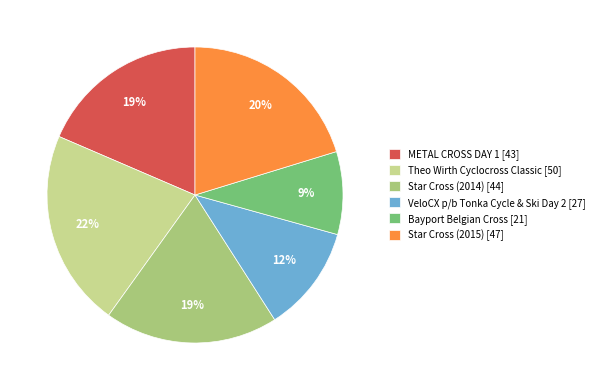

Which has a higher value, Star Cross (2014) or VeloCX p/b Tonka Cycle & Ski Day 2?

Star Cross (2014)